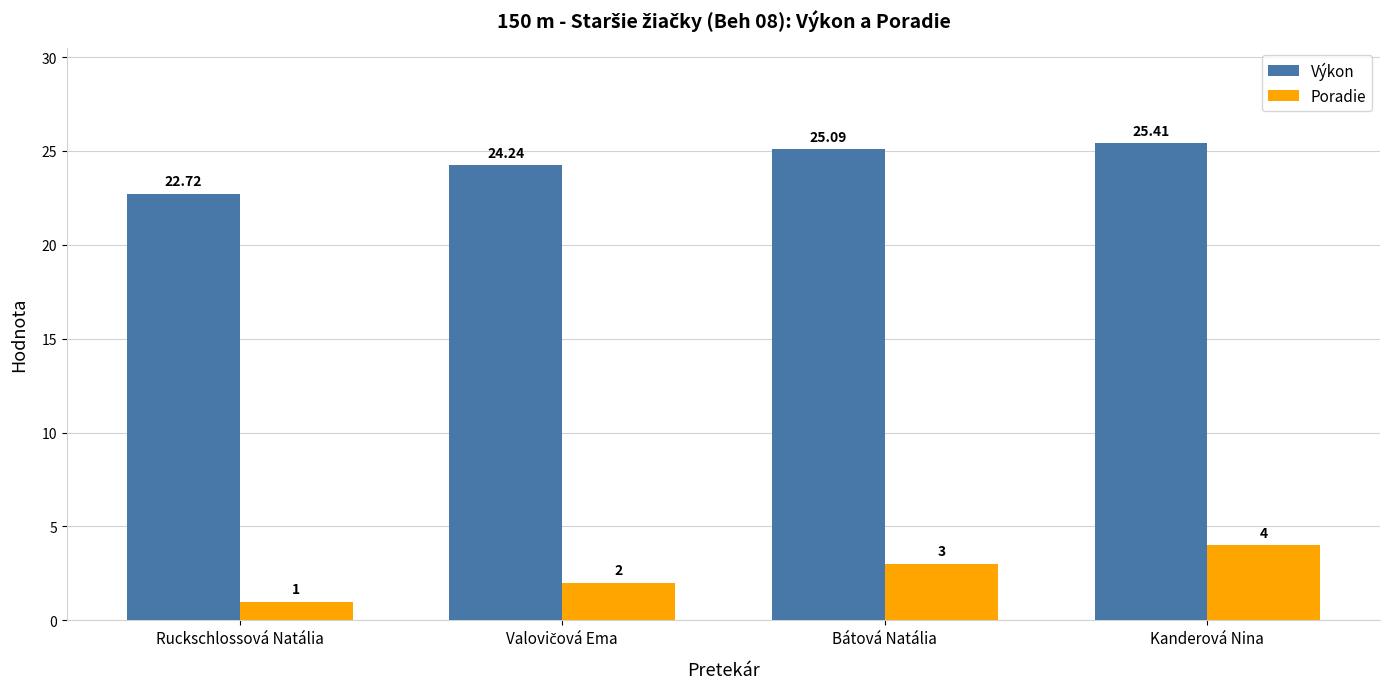

The value of Výkon at Ruckschlossová Natália is 39.3. True or false?

False